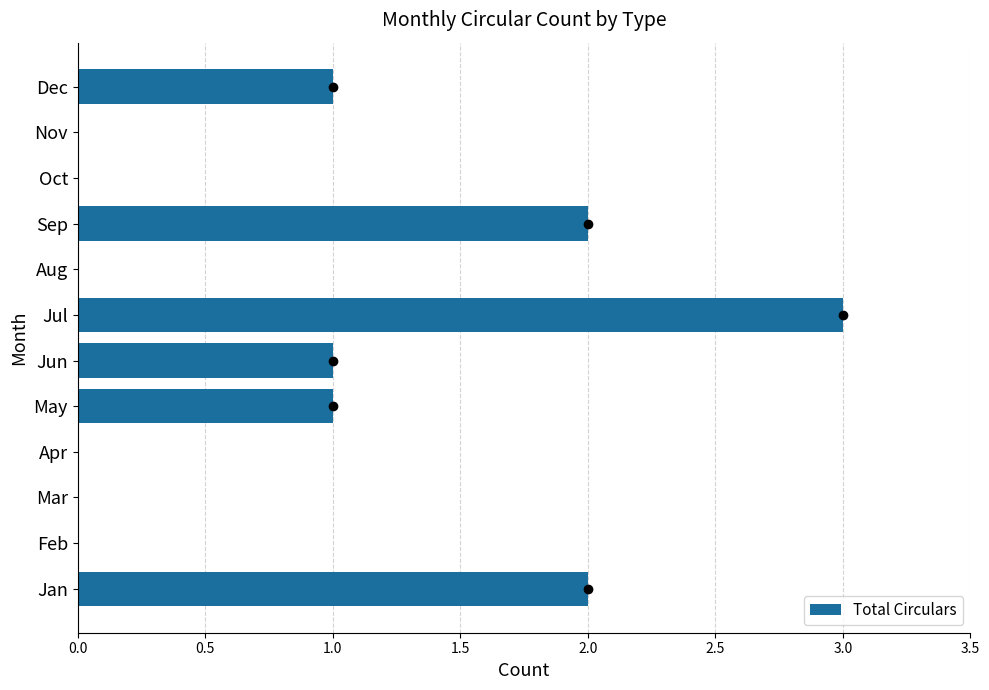

The value at Oct is -1. True or false?

False